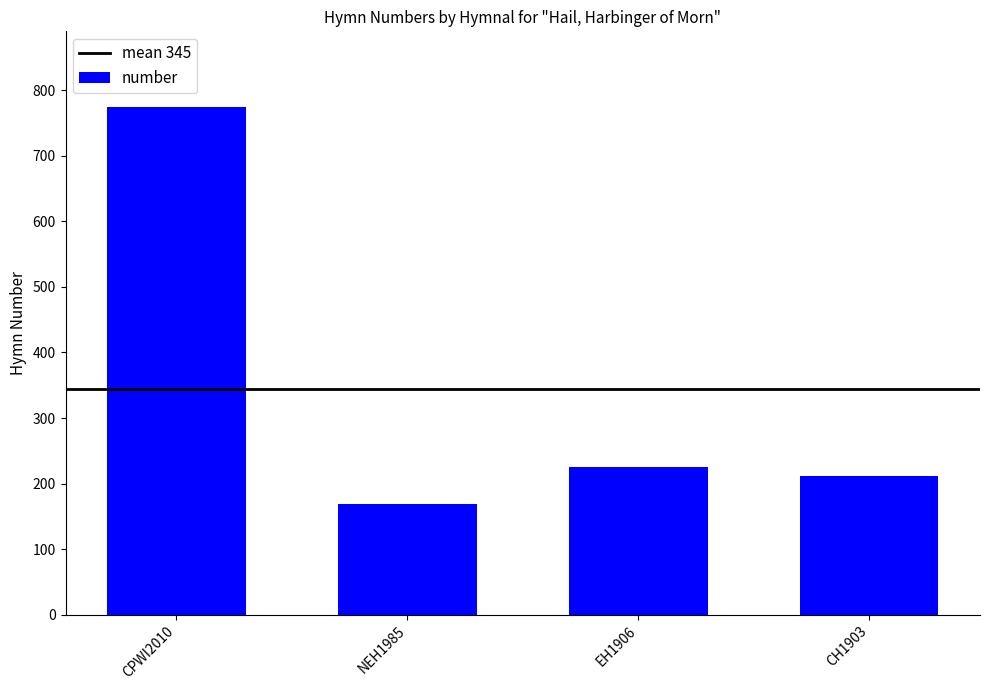

What is the change in value from CPWI2010 to CH1903?

-562